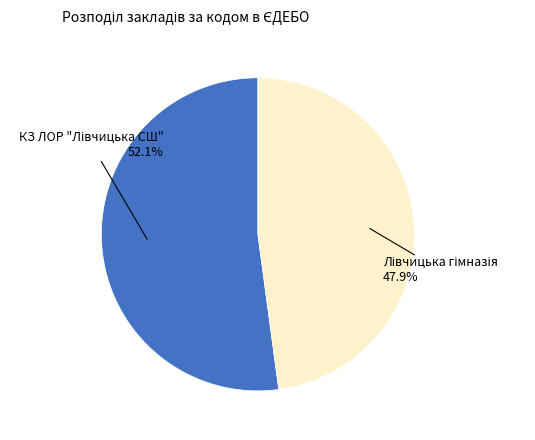

Does any single category account for the majority?

Yes